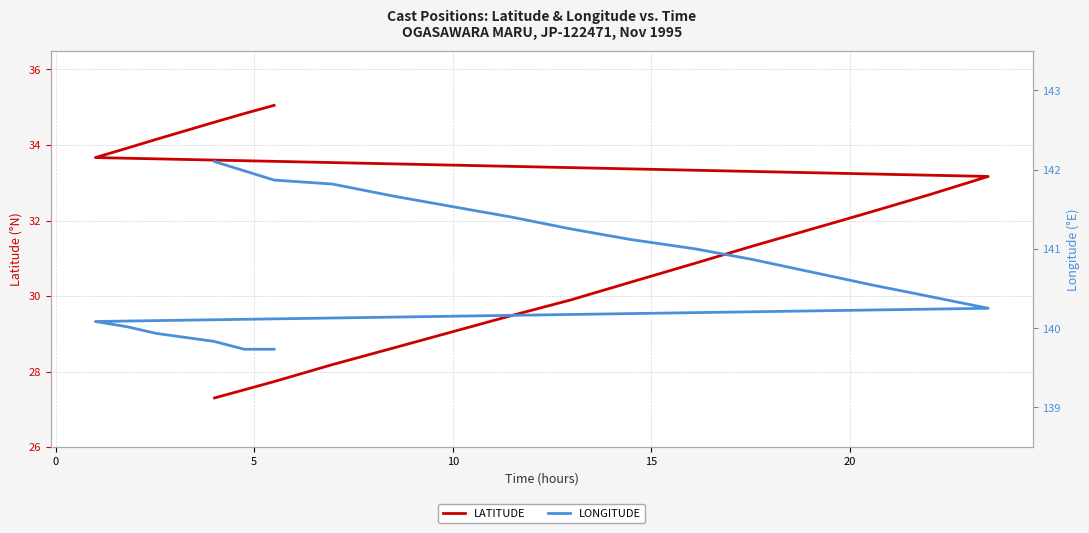

What is the maximum value for LATITUDE?

35.0